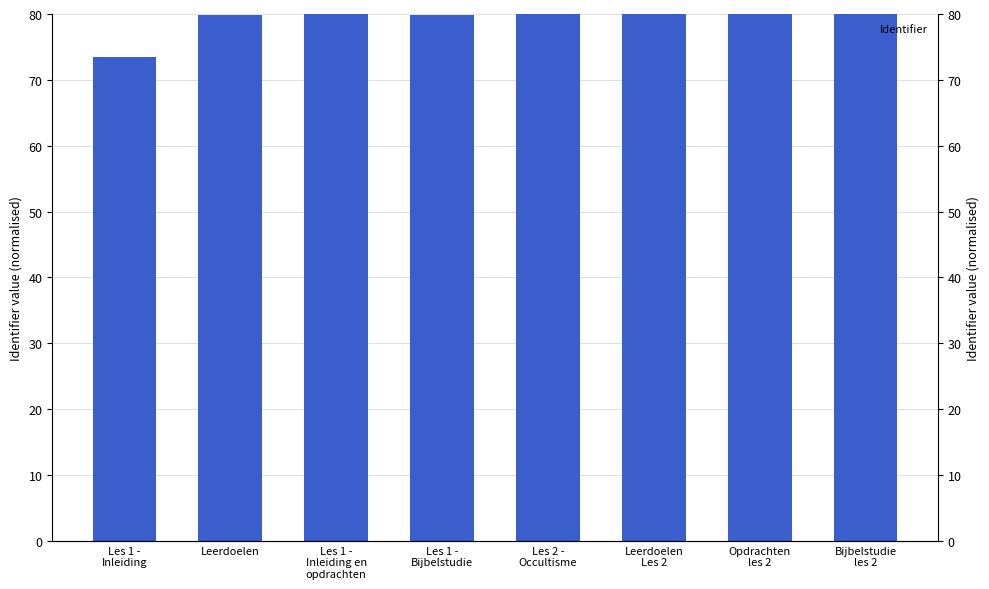

What is the label of the 7th bar from the left?

Opdrachten
les 2